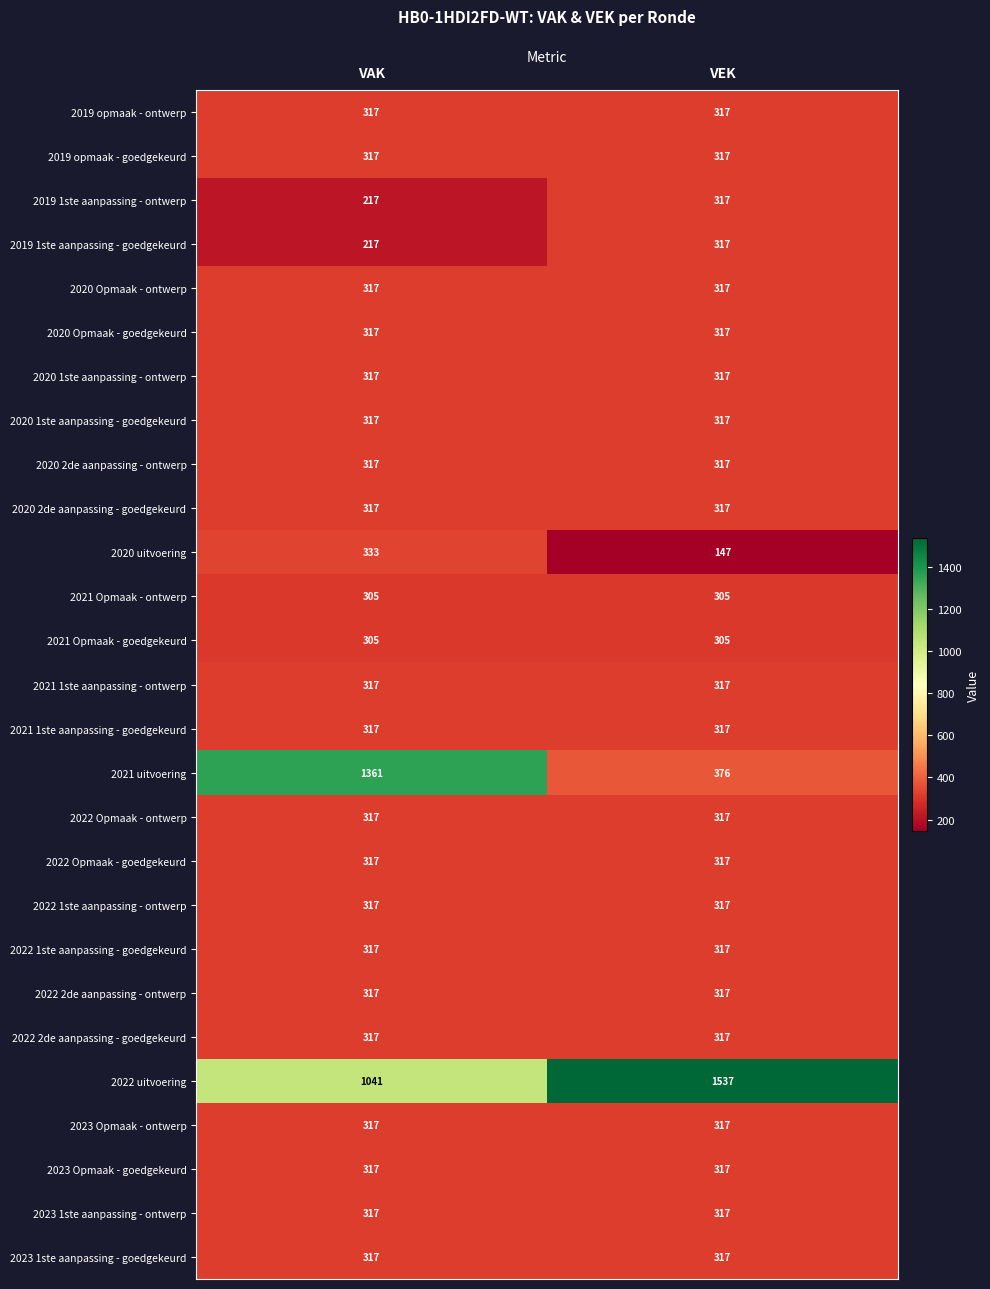

Which series has the largest range (max minus min)?

2021 uitvoering